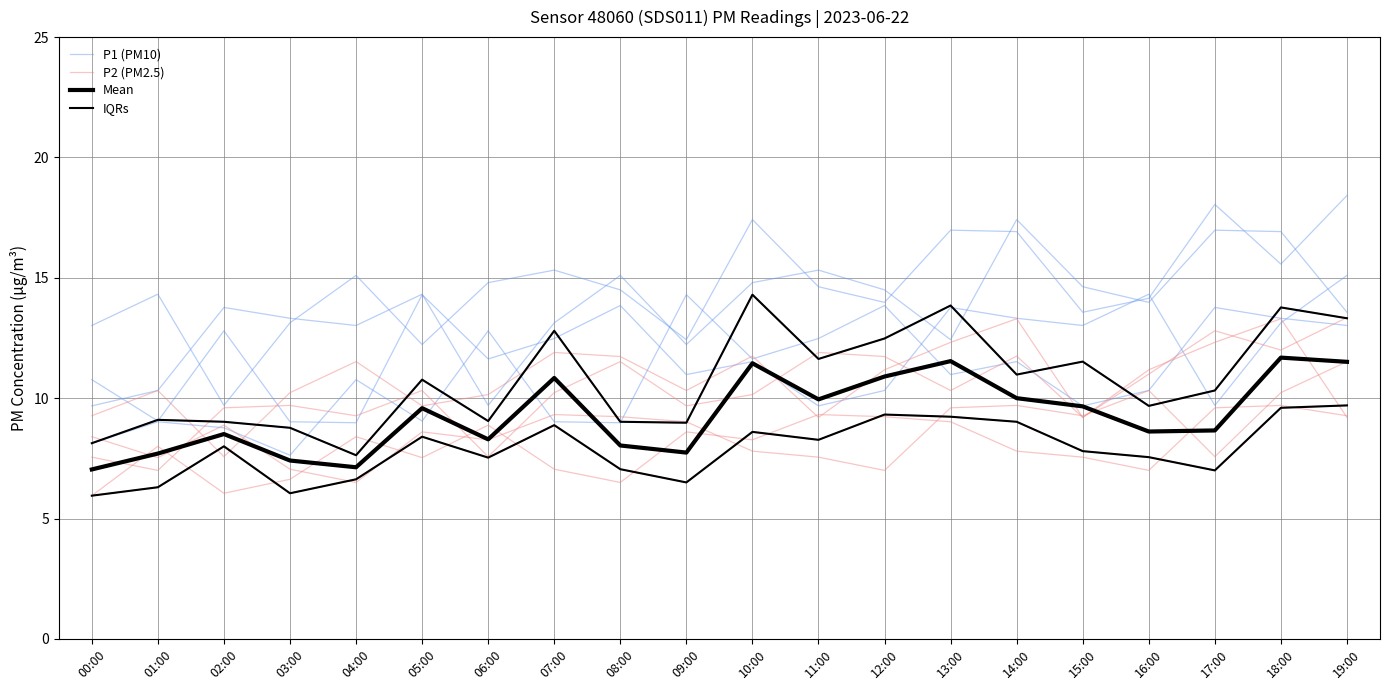

Which series has the widest spread of values?

P1 (PM10)